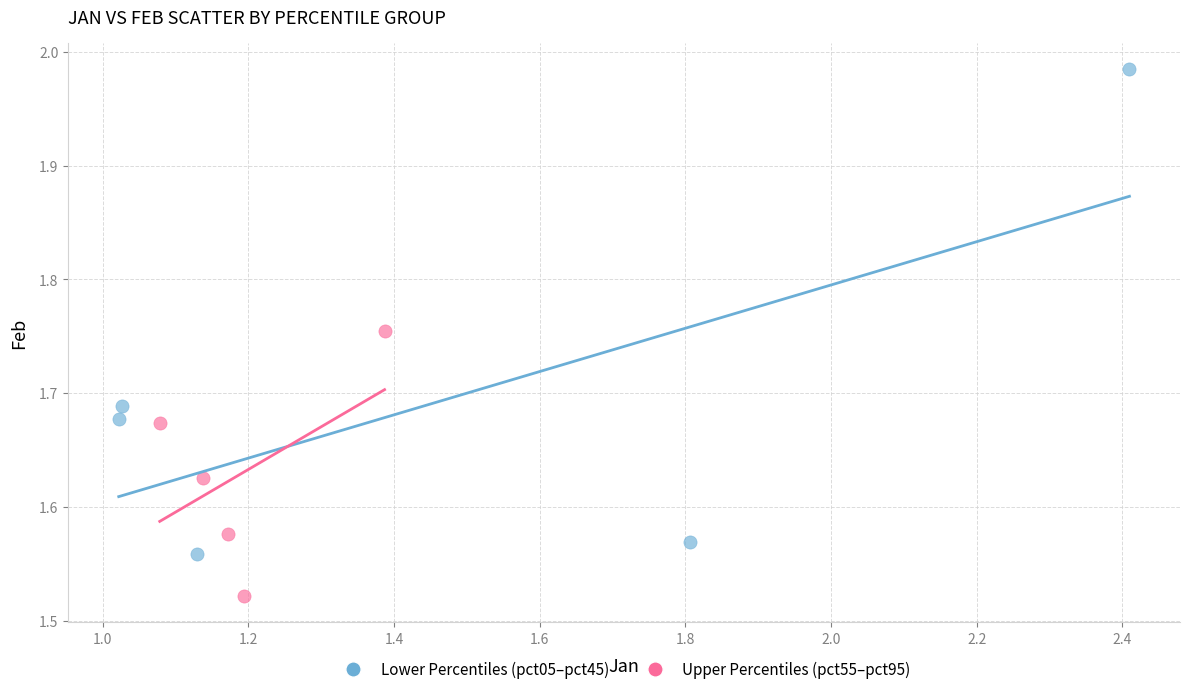

Which series has the largest Y range (max minus min)?

Lower Percentiles (pct05–pct45)